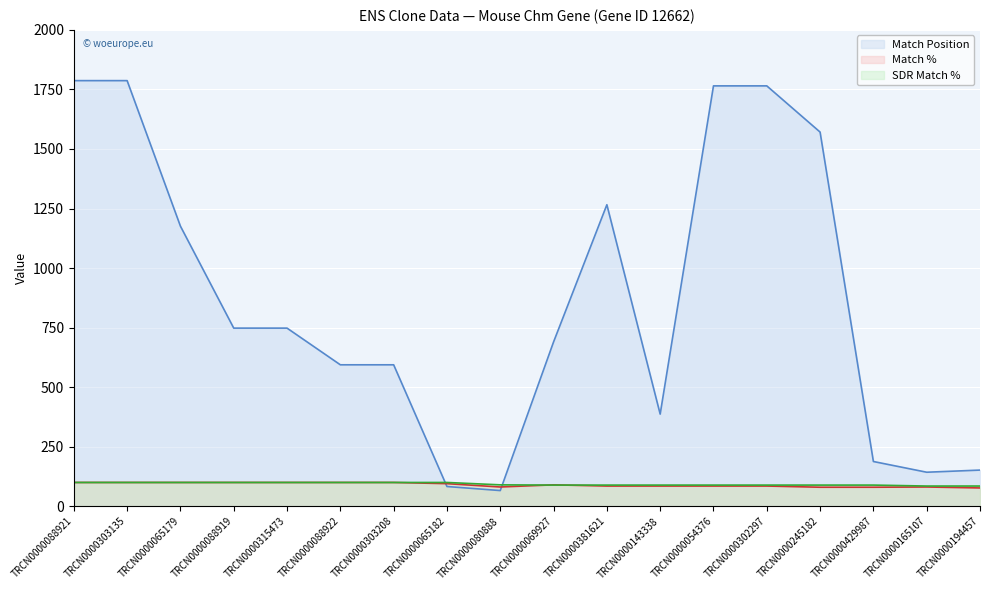

Between TRCN0000303135 and TRCN0000245182, which series saw the biggest shift?

Match Position line